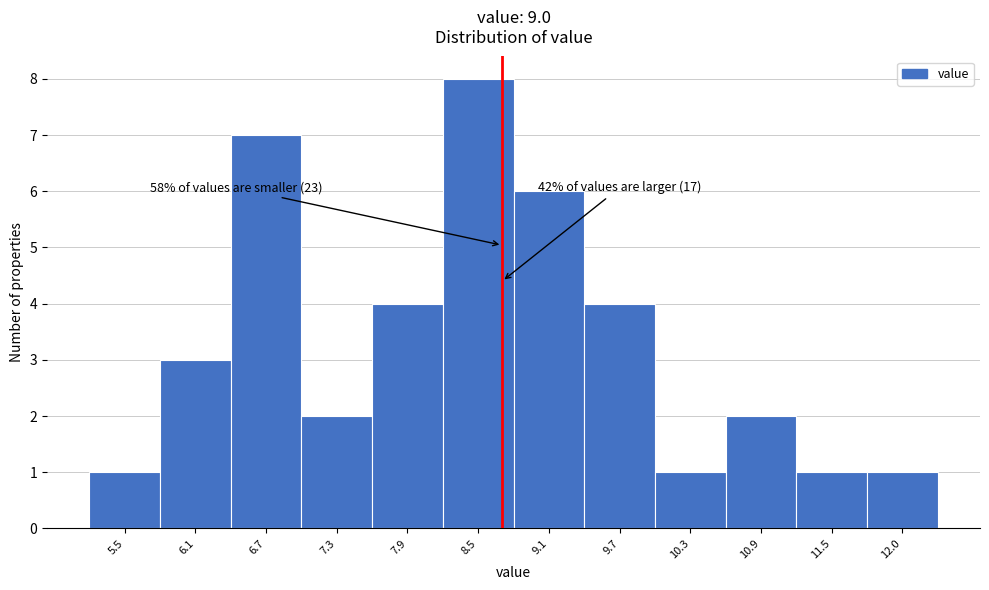

Reading left to right, transcribe all the data shown in this chart.

5.5=1	6.1=3	6.7=7	7.3=2	7.9=4	8.5=8	9.1=6	9.7=4	10.3=1	10.9=2	11.5=1	12.0=1